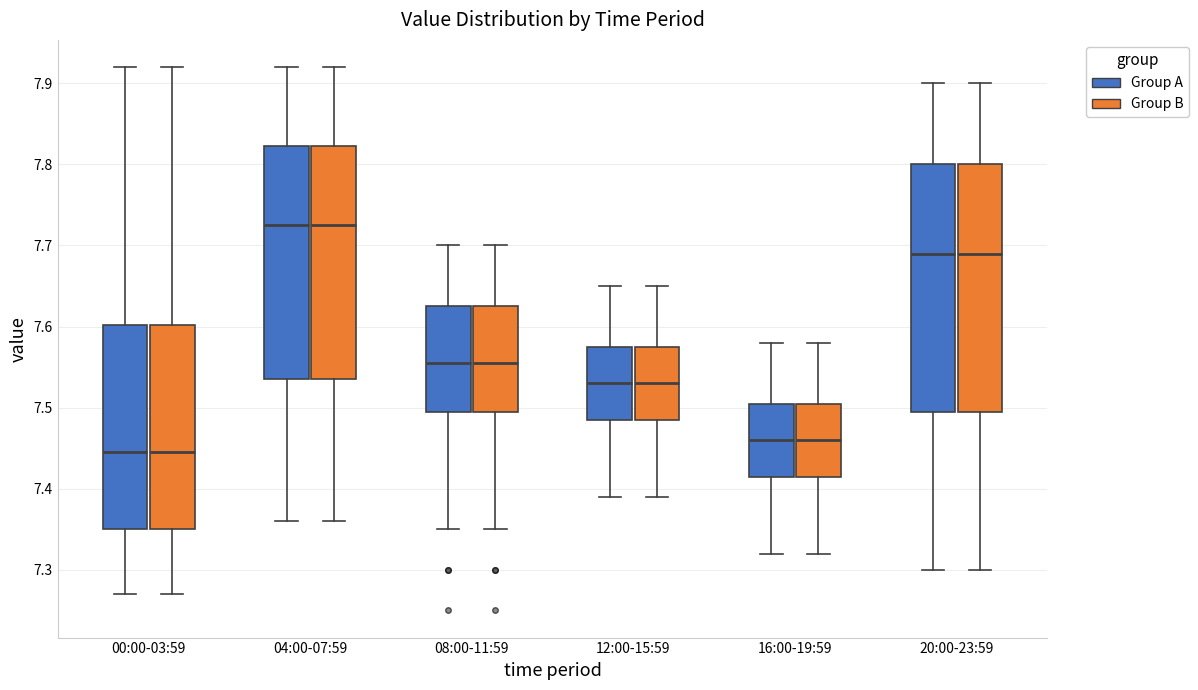

Reading left to right, transcribe this box plot: for each box, give where its median line is, the range the box spans, and where its two whiskers end, as read against the y-axis. The values are not printed on the chart, so give them approximately, as read against the axis.

00:00-03:59 (Group A): median 7.45, box 7.35 to 7.60, whiskers 7.27 to 7.92
00:00-03:59 (Group B): median 7.45, box 7.35 to 7.60, whiskers 7.27 to 7.92
04:00-07:59 (Group A): median 7.73, box 7.54 to 7.82, whiskers 7.36 to 7.92
04:00-07:59 (Group B): median 7.73, box 7.54 to 7.82, whiskers 7.36 to 7.92
08:00-11:59 (Group A): median 7.56, box 7.50 to 7.63, whiskers 7.35 to 7.70
08:00-11:59 (Group B): median 7.56, box 7.50 to 7.63, whiskers 7.35 to 7.70
12:00-15:59 (Group A): median 7.53, box 7.49 to 7.58, whiskers 7.39 to 7.65
12:00-15:59 (Group B): median 7.53, box 7.49 to 7.58, whiskers 7.39 to 7.65
16:00-19:59 (Group A): median 7.46, box 7.42 to 7.51, whiskers 7.32 to 7.58
16:00-19:59 (Group B): median 7.46, box 7.42 to 7.51, whiskers 7.32 to 7.58
20:00-23:59 (Group A): median 7.69, box 7.50 to 7.80, whiskers 7.30 to 7.90
20:00-23:59 (Group B): median 7.69, box 7.50 to 7.80, whiskers 7.30 to 7.90